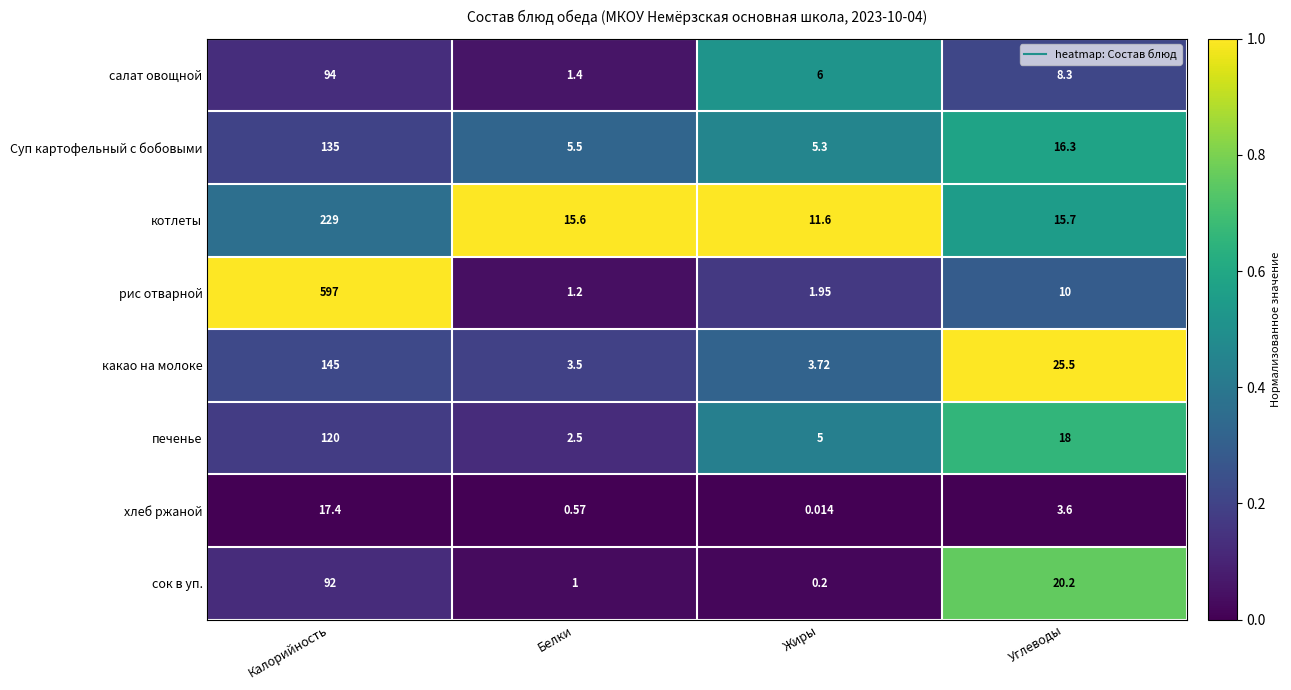

Which series has the widest spread of values?

рис отварной